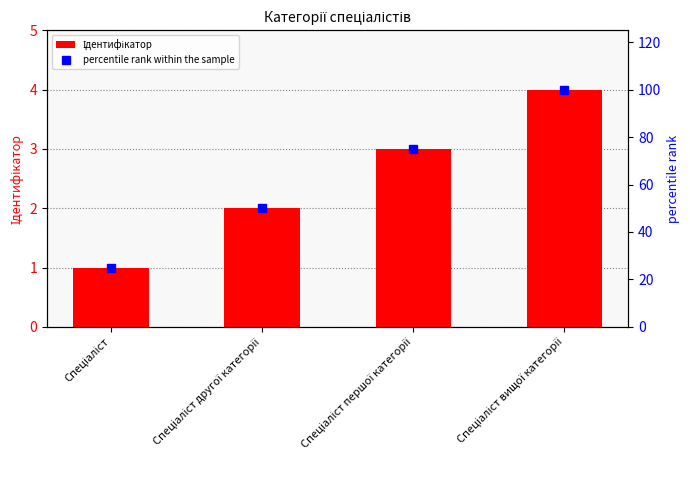

Between Спеціаліст and Спеціаліст вищої категорії, which series saw the biggest shift?

percentile rank within the sample